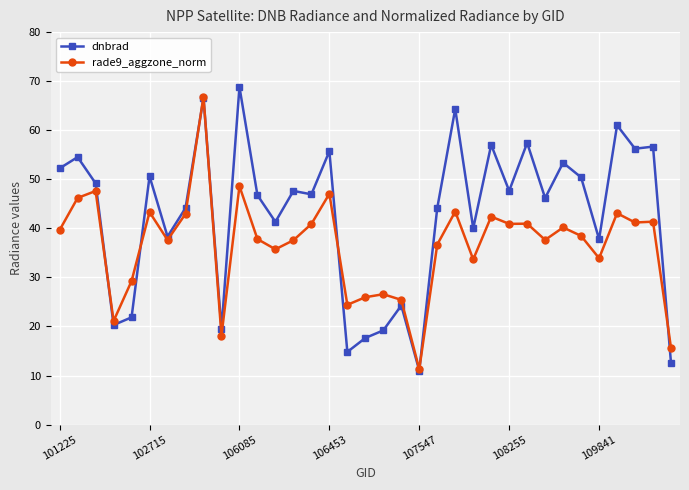

Which series has the largest total across all categories?

dnbrad